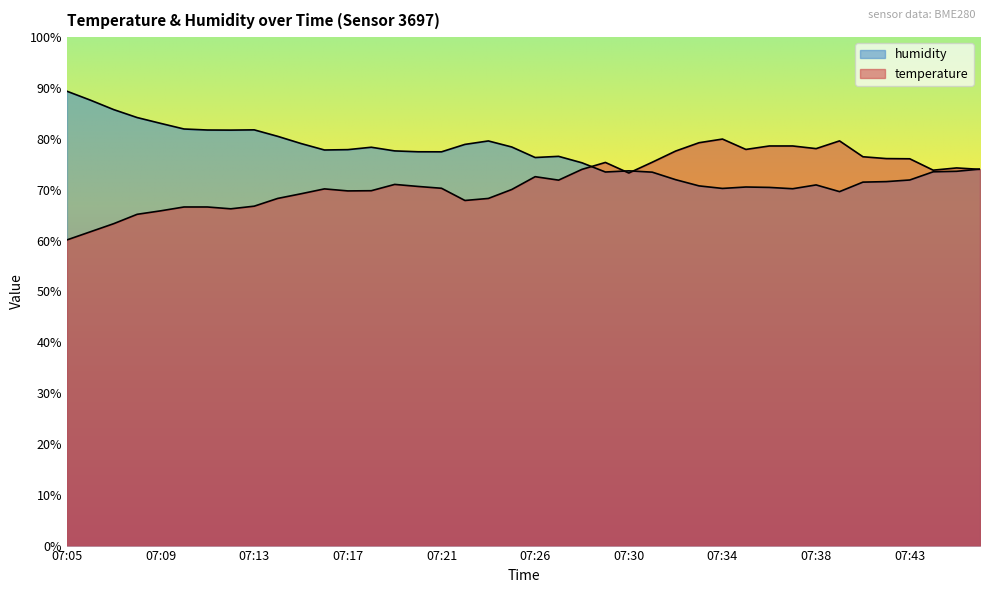

List the labels in order of humidity value, smallest first.

07:39, 07:37, 07:34, 07:36, 07:35, 07:33, 07:38, 07:40, 07:41, 07:43, 07:32, 07:31, 07:29, 07:44, 07:45, 07:30, 07:46, 07:28, 07:26, 07:27, 07:21, 07:20, 07:19, 07:16, 07:17, 07:18, 07:25, 07:23, 07:15, 07:24, 07:14, 07:12, 07:11, 07:13, 07:10, 07:09, 07:08, 07:07, 07:06, 07:05